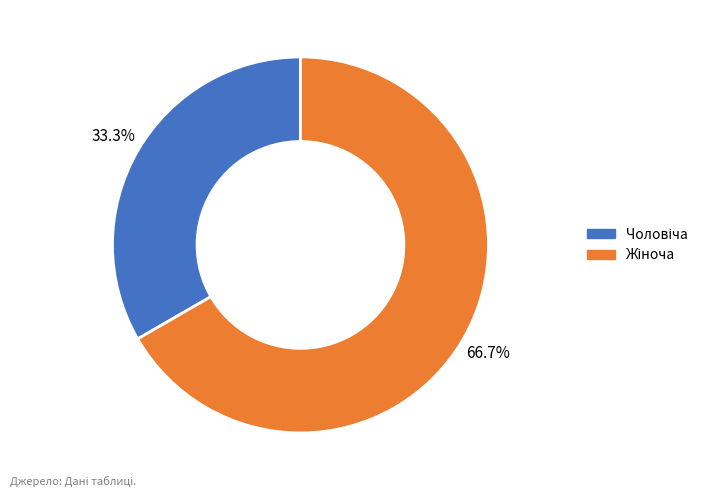

Does any single category account for the majority?

Yes